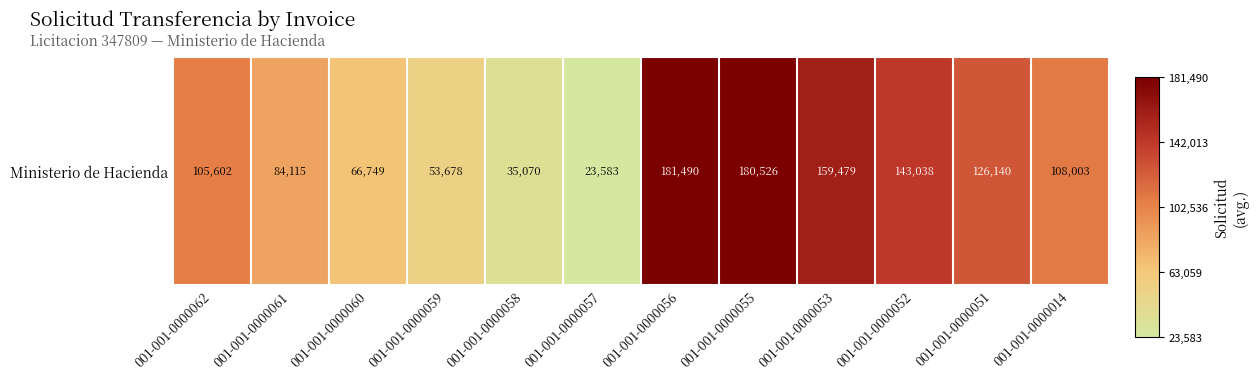

What is the change in value from 001-001-0000060 to 001-001-0000058?

-31679